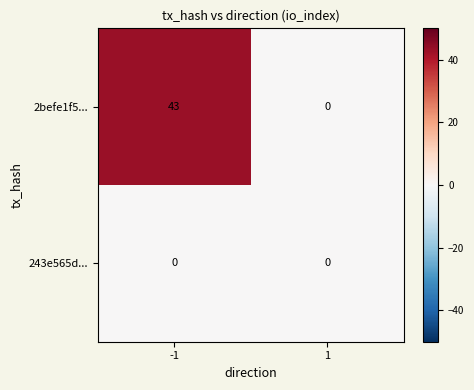

What is the average value of the 2befe1f5... series?

22